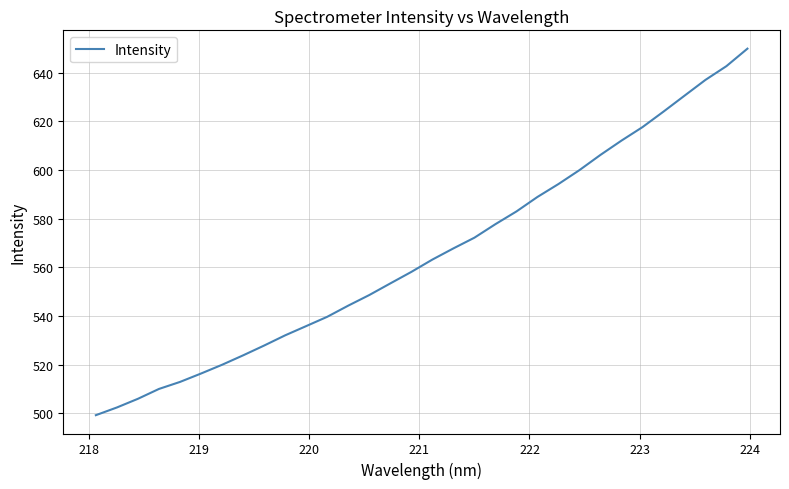

What is the difference between the maximum and minimum values?

150.8